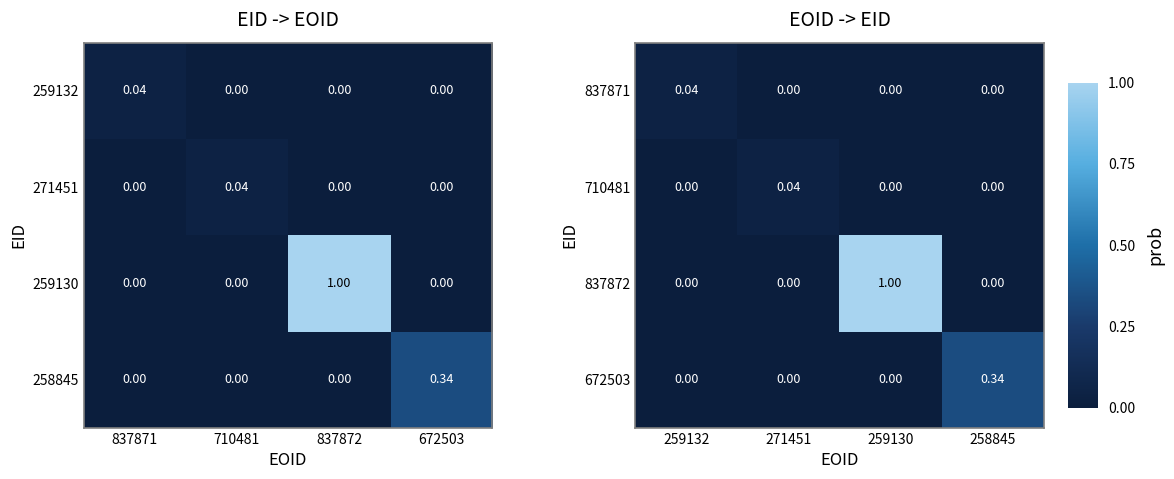

Which label corresponds to the largest value in the chart?

259130